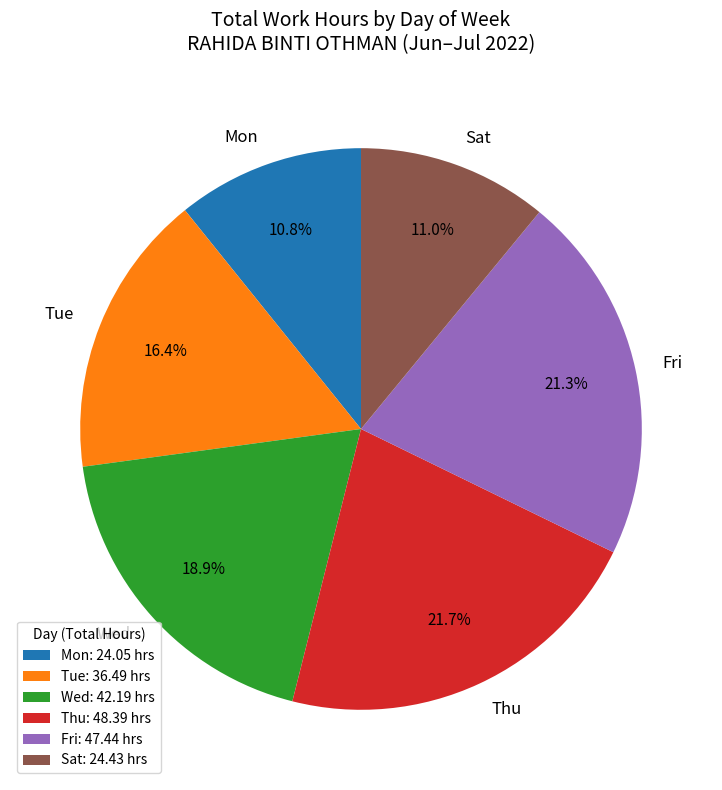

Is the sum of Wed and Thu greater than half?

No